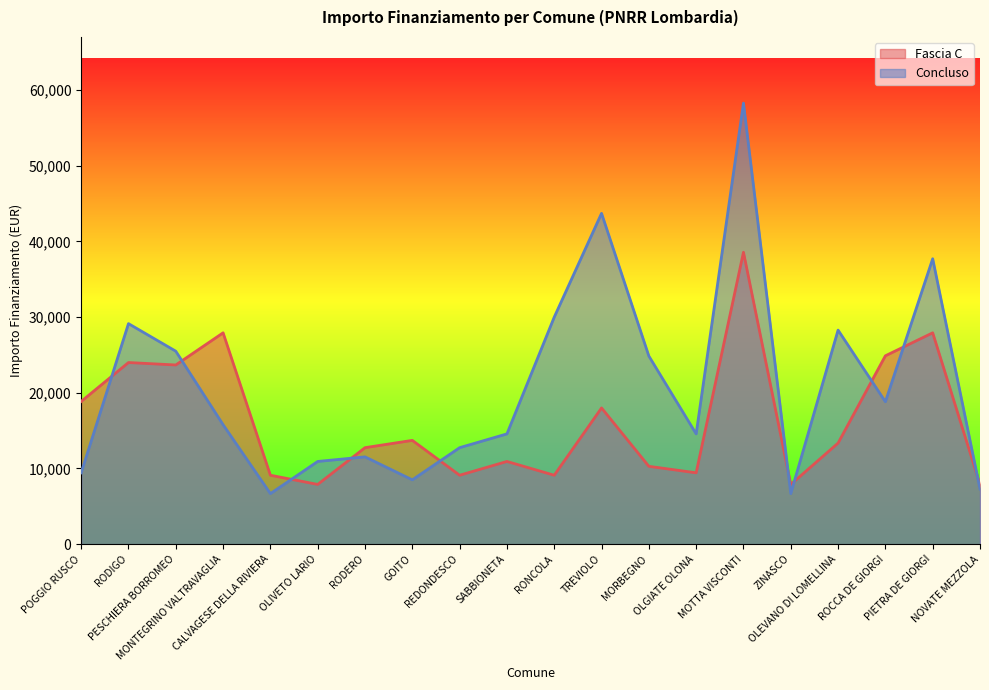

The Concluso series shows 42016 at MORBEGNO. True or false?

False